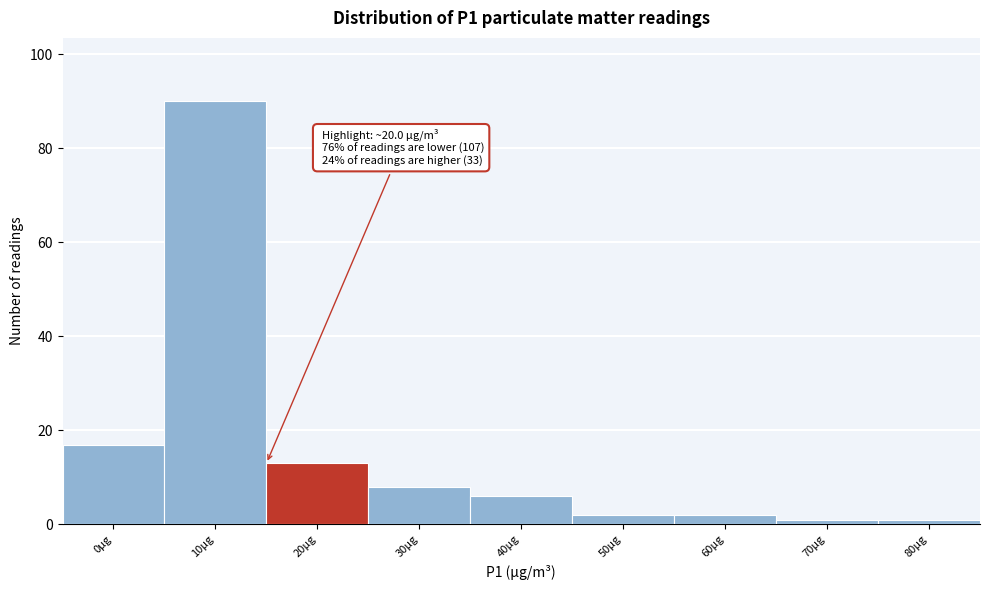

Reading left to right, extract all data points from this chart.

0µg=17	10µg=90	20µg=13	30µg=8	40µg=6	50µg=2	60µg=2	70µg=1	80µg=1